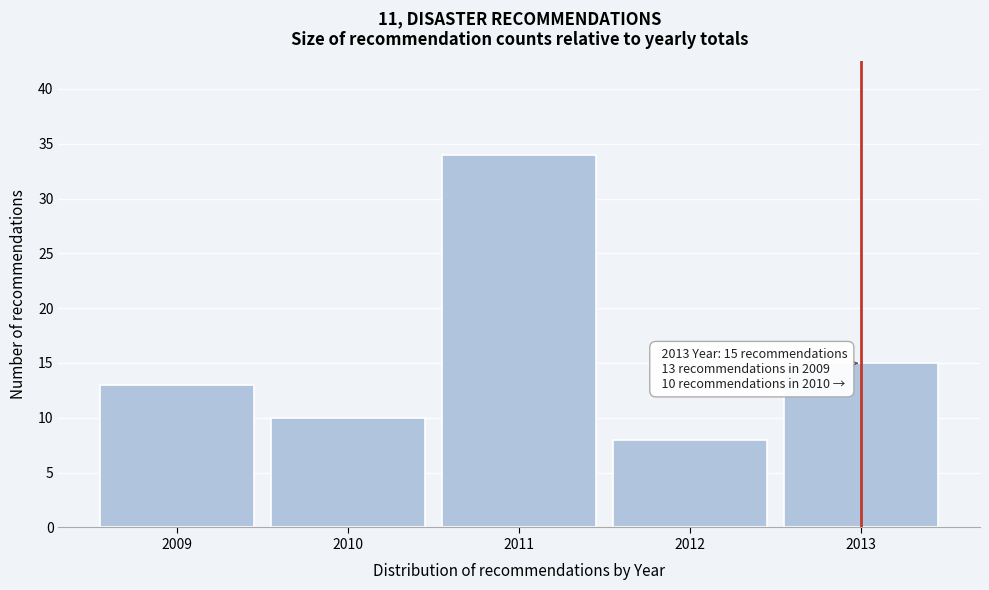

Reading left to right, transcribe all the data shown in this chart.

13	10	34	8	15